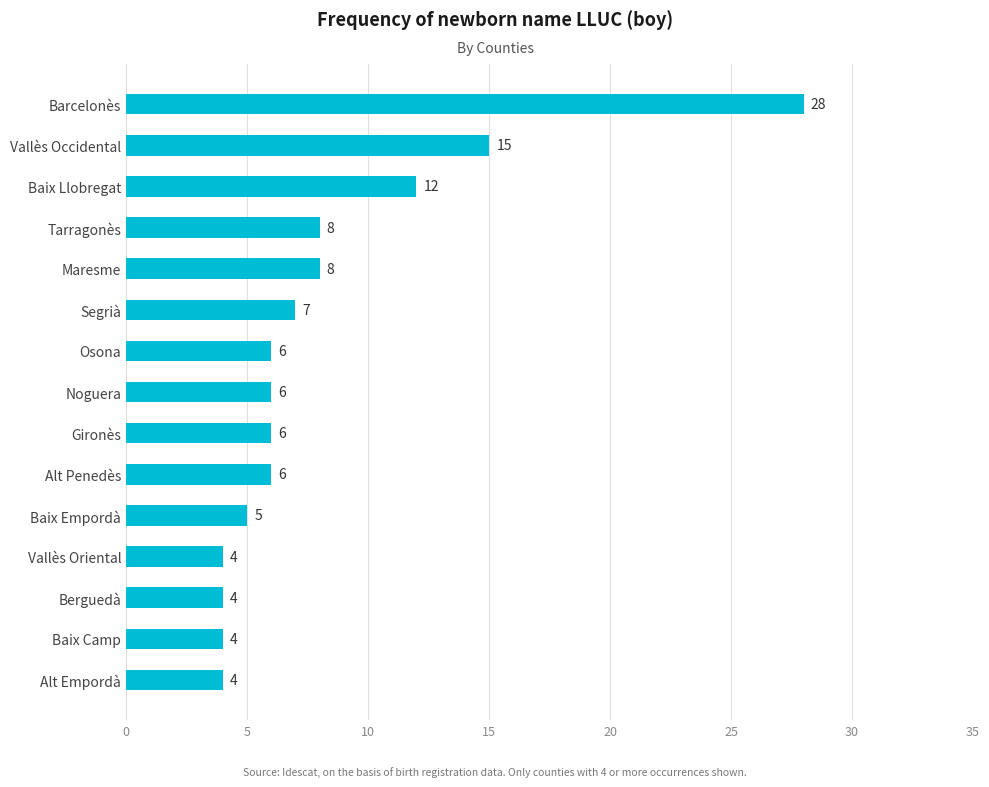

What is the difference between the maximum and minimum values?

24